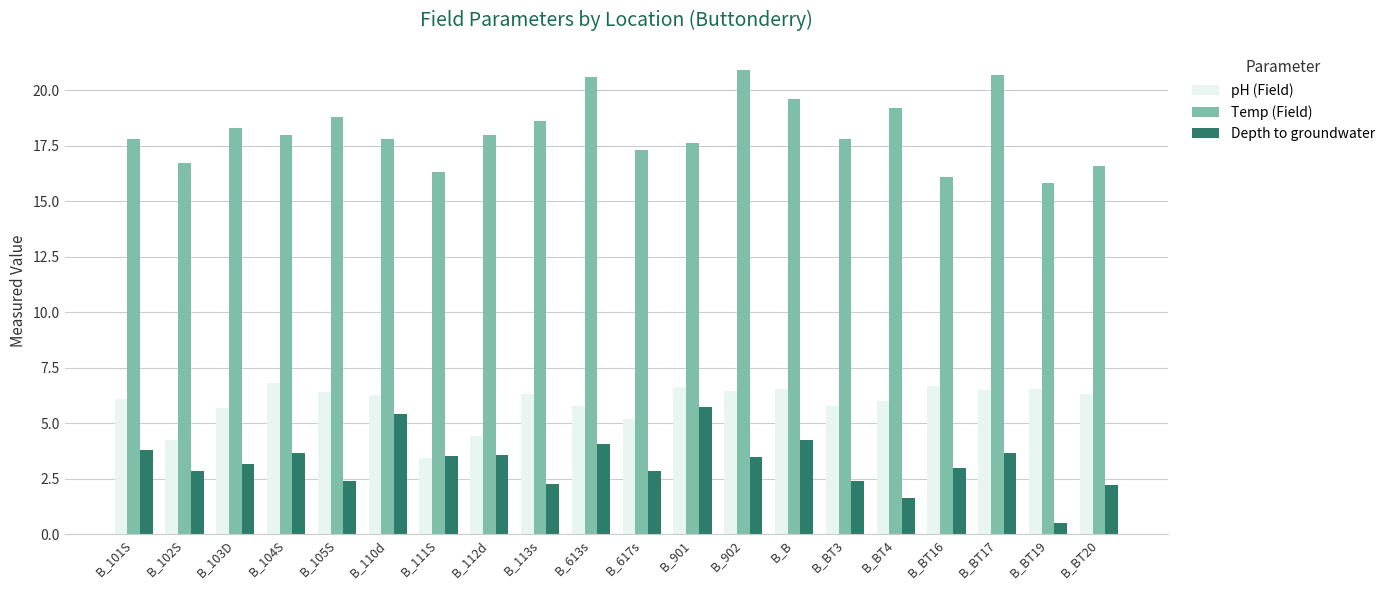

Are the bars grouped side by side (vs. stacked)?

Yes